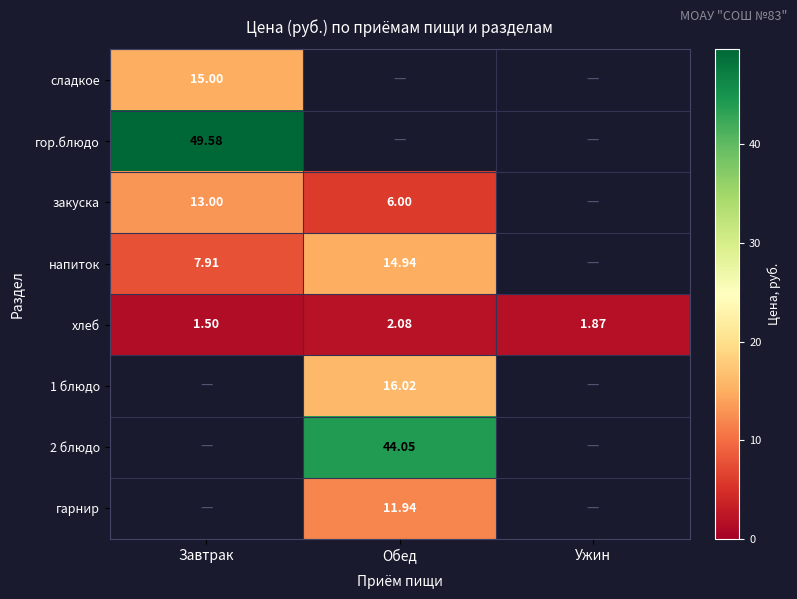

Is the value of сладкое at Завтрак greater than the value of хлеб at Завтрак?

Yes